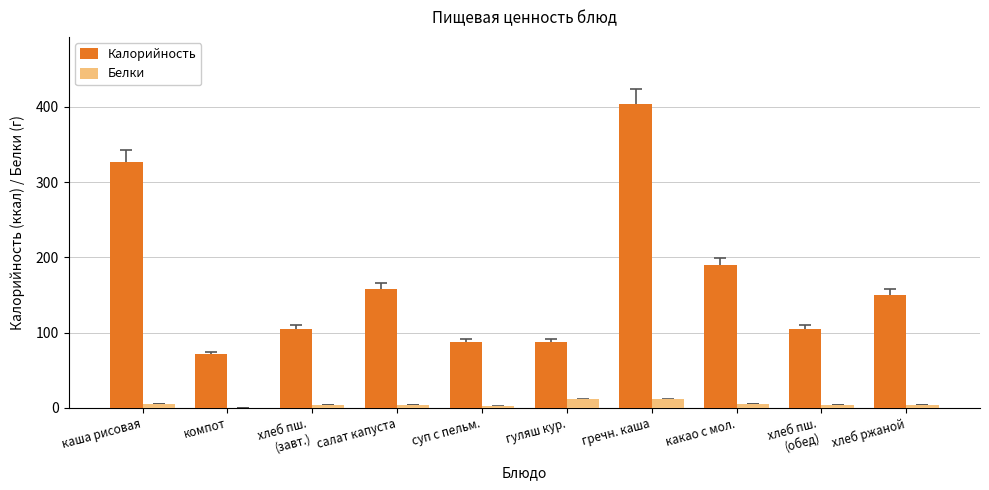

Which series changed the most between суп с пельм. and гречн. каша?

Калорийность